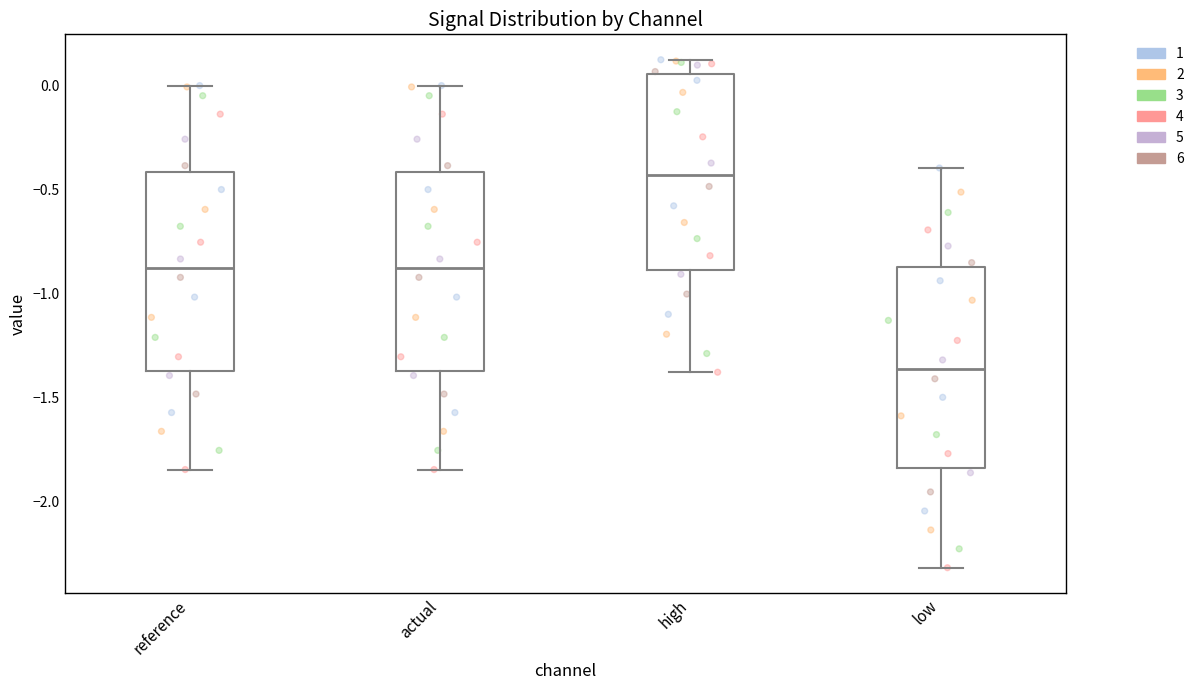

Which box's median line is the lowest?

low